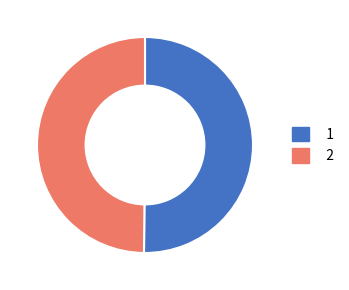

Combined, do 2 and 1 account for over 50%?

Yes